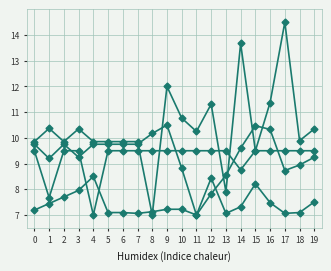

How many lines are shown in the chart?

4